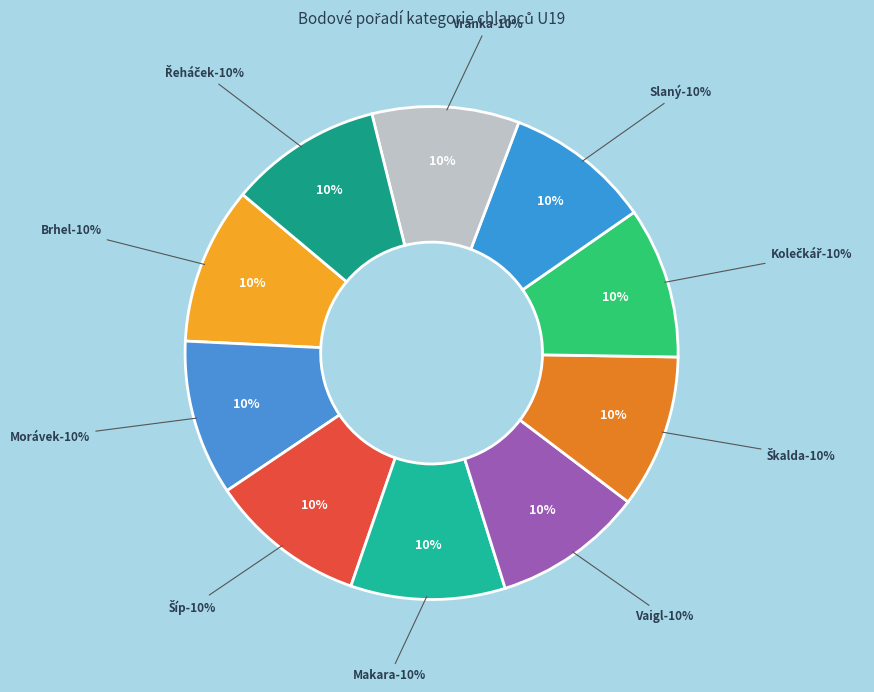

Which slice is the smallest?

Slaný Martin